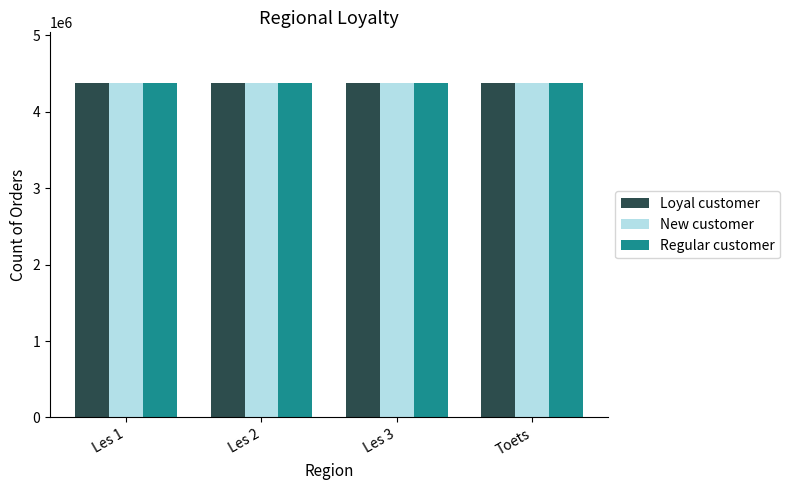

How many bars are there in each group?

3